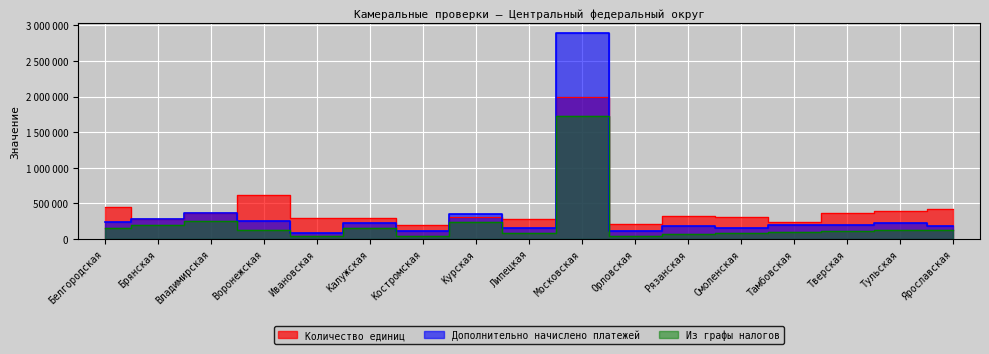

At which category is the sum across all series the highest?

Московская